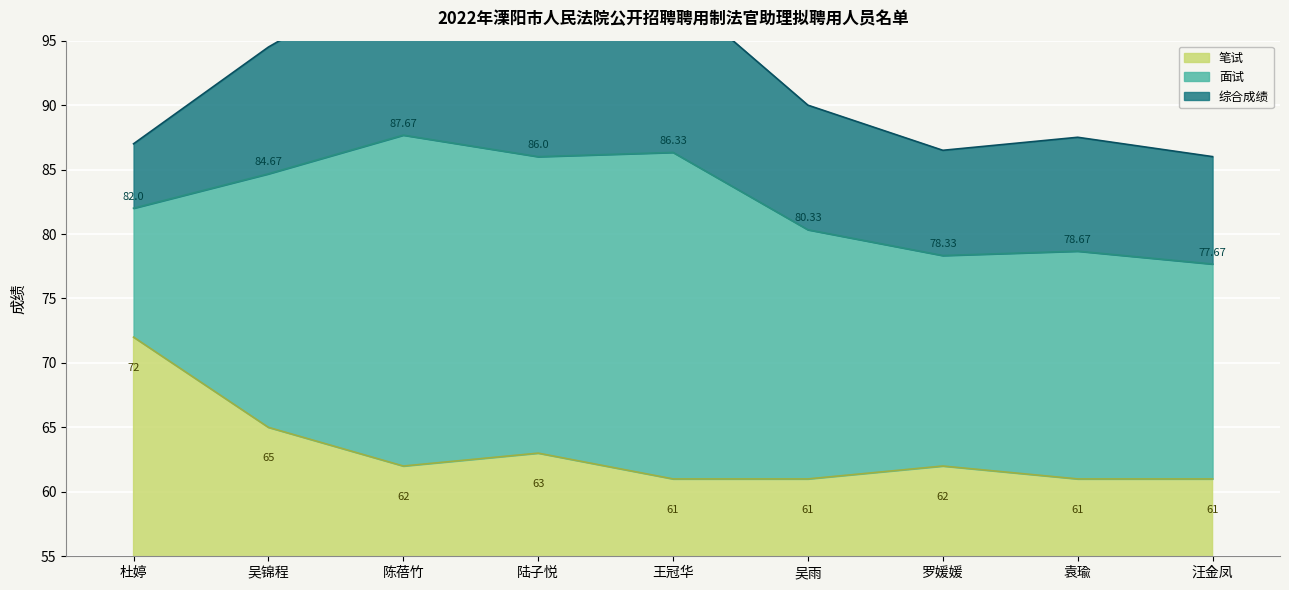

What is the sum of the 笔试 values at 汪金凤 and 陆子悦?

124